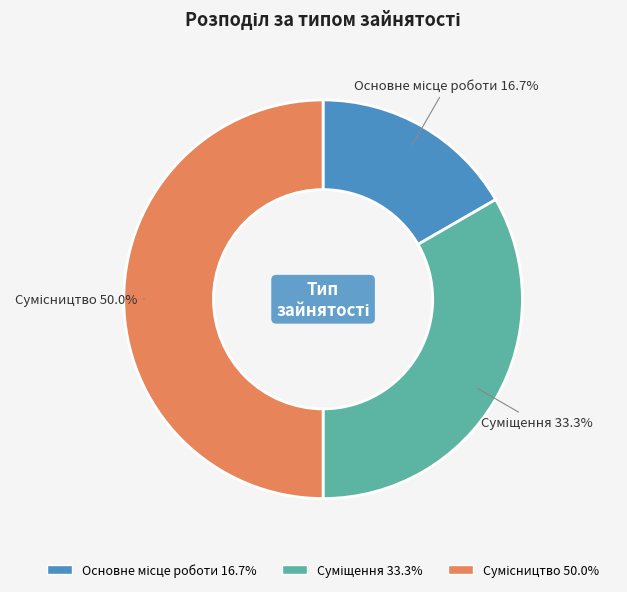

How many segments does this pie chart have?

3